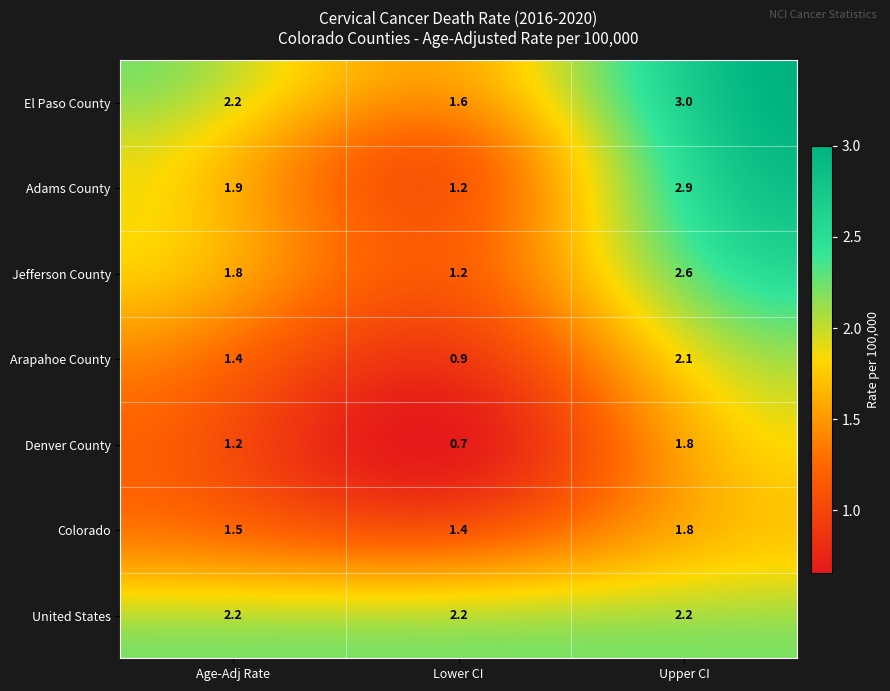

How many El Paso County values are between 1 and 3?

3